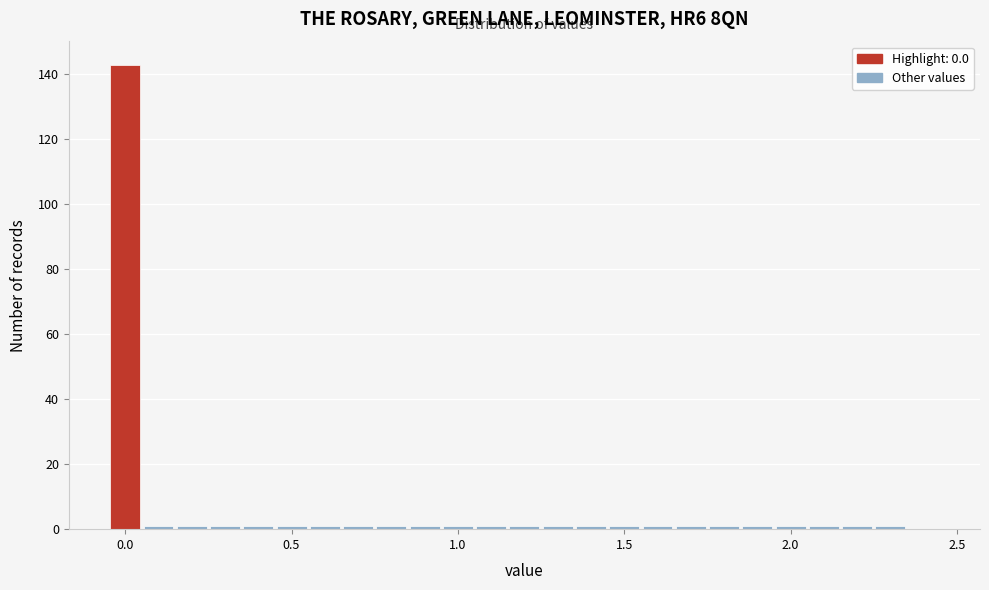

Around what value on the x-axis is the tallest bar? Give the approximate position of its centre, as read against the axis.

0.00